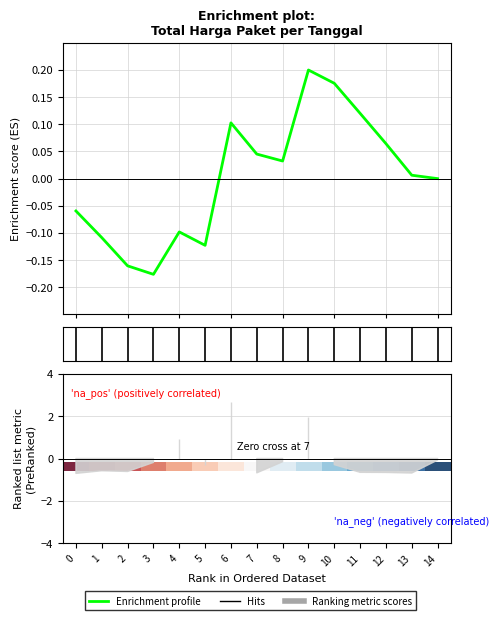

What is the difference between the maximum and minimum values in the Enrichment profile series?

0.4